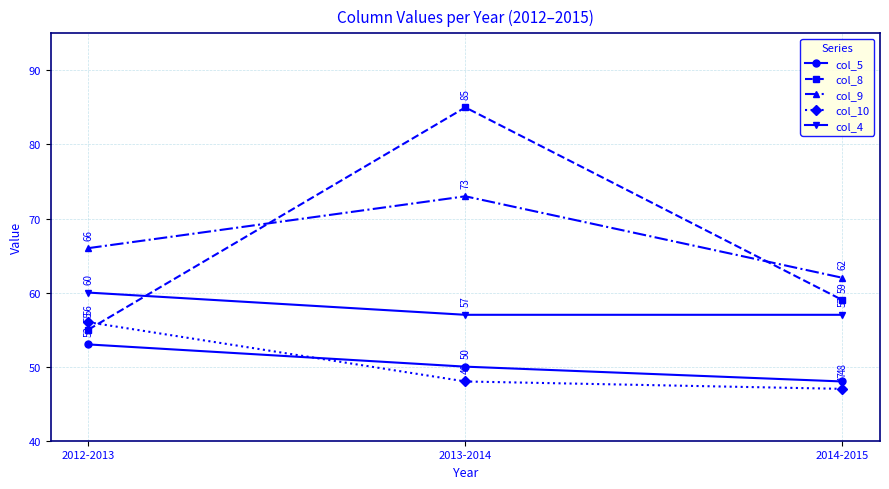

At 2013-2014, list the series in order from largest to smallest.

col_8, col_9, col_4, col_5, col_10